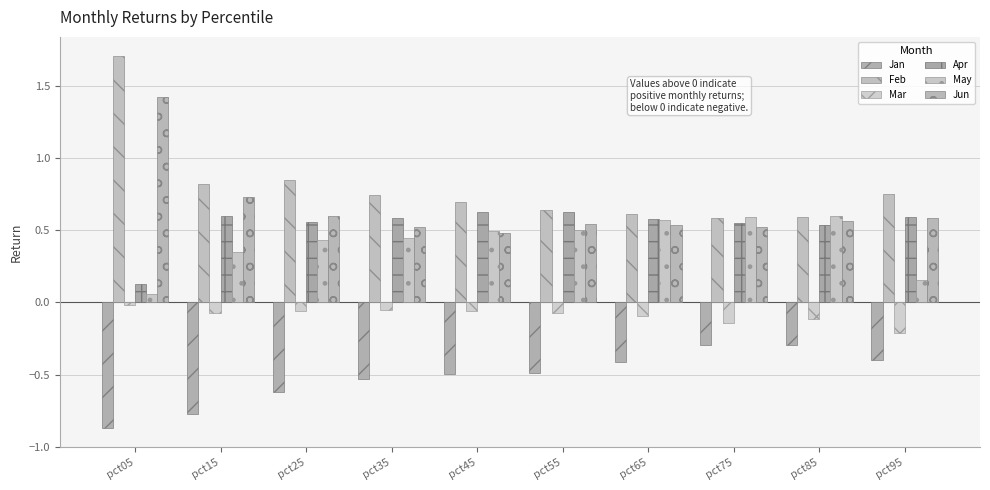

Count the number of categories in the chart.

10